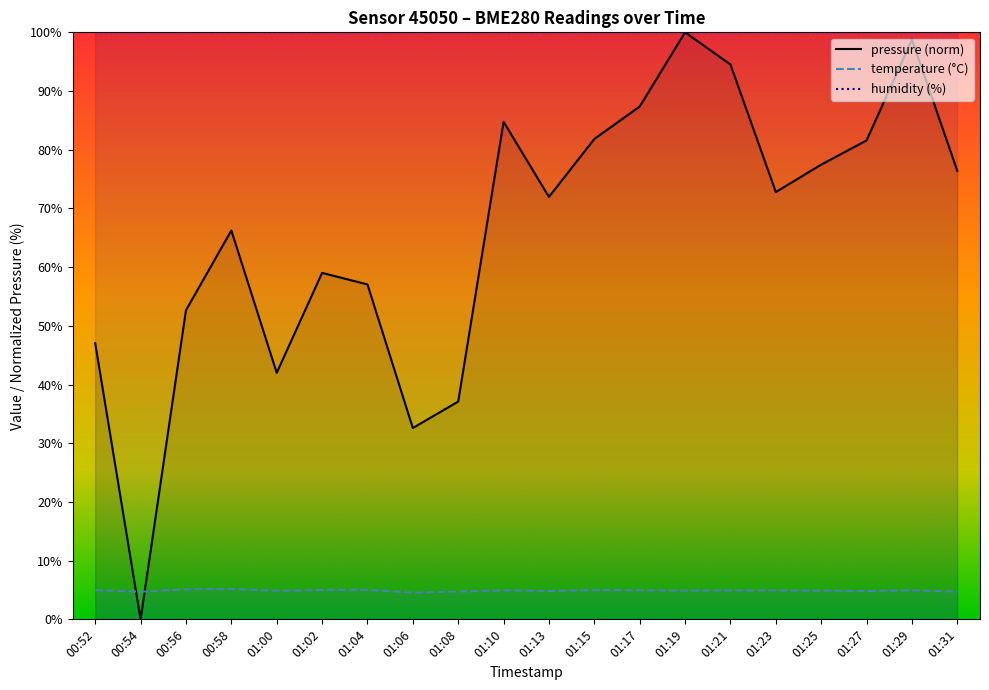

True or false: temperature and pressure intersect in this chart.

True